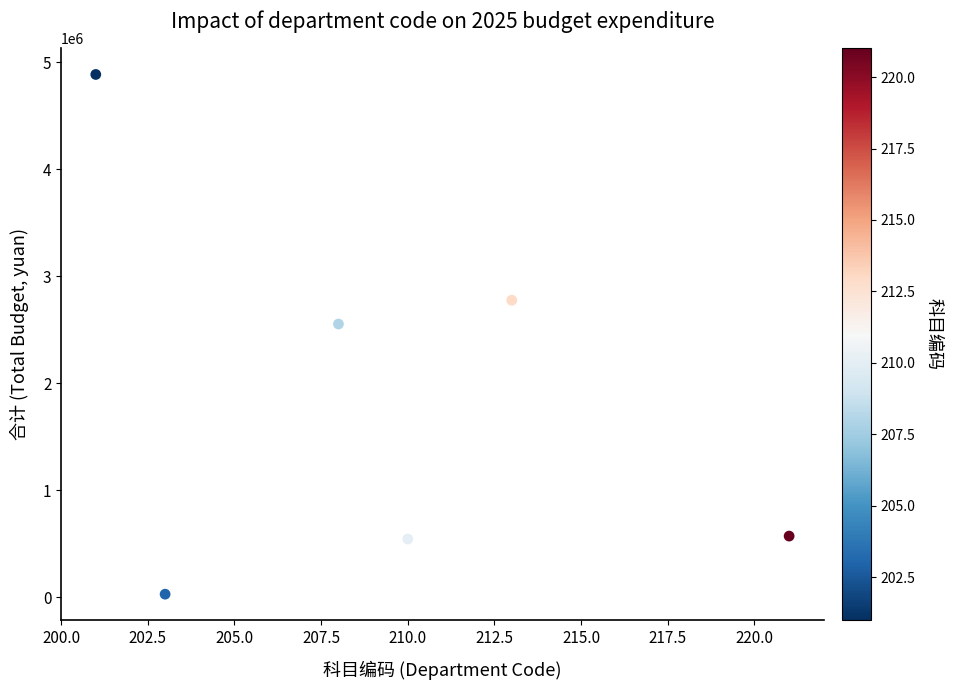

What Y value in the scatter plot is closest to 2457655?

2553757.0